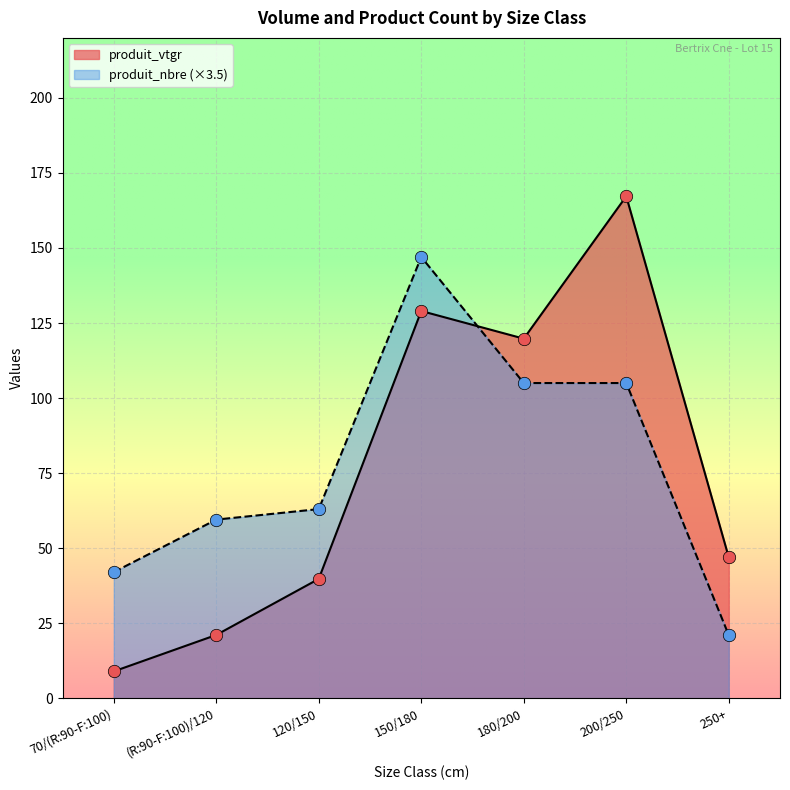

Is the value of produit_vtgr at 180/200 greater than the value of produit_nbre at (R:90-F:100)/120?

Yes